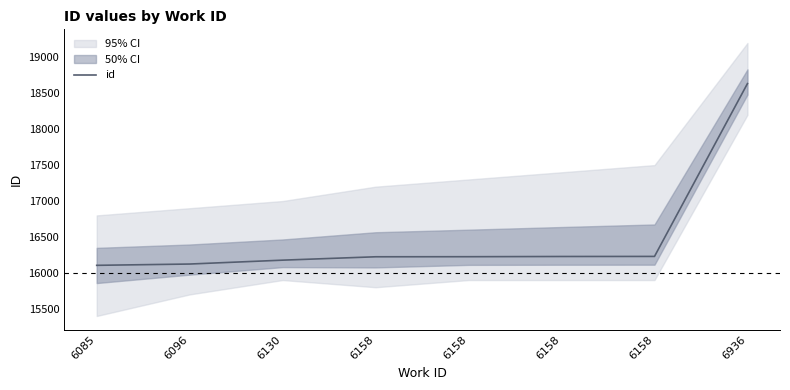

Rank the categories by value from highest to lowest.

6936, 6158, 6158, 6158, 6158, 6130, 6096, 6085